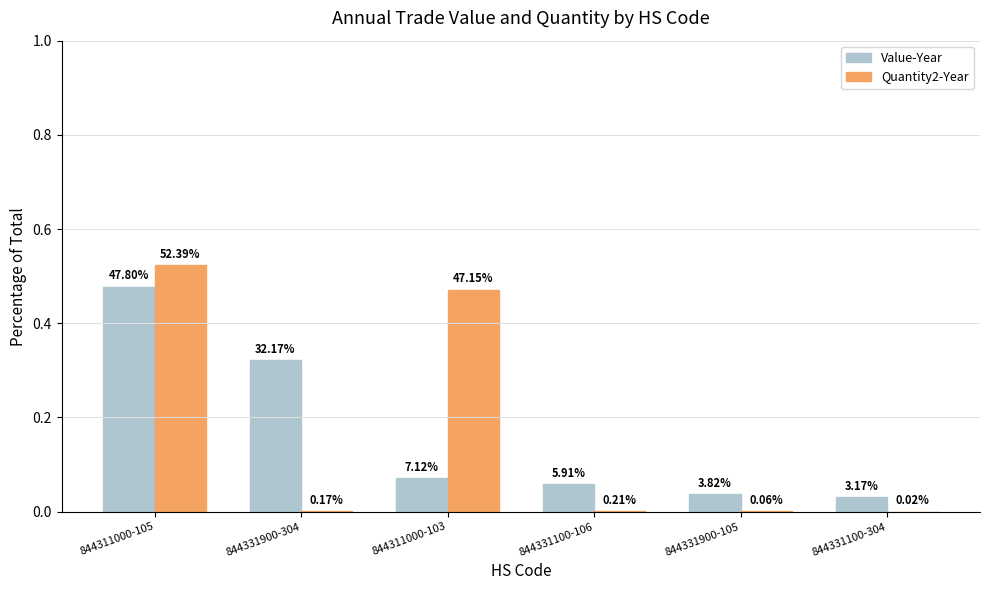

What are all the series names shown in the legend?

Value-Year, Quantity2-Year